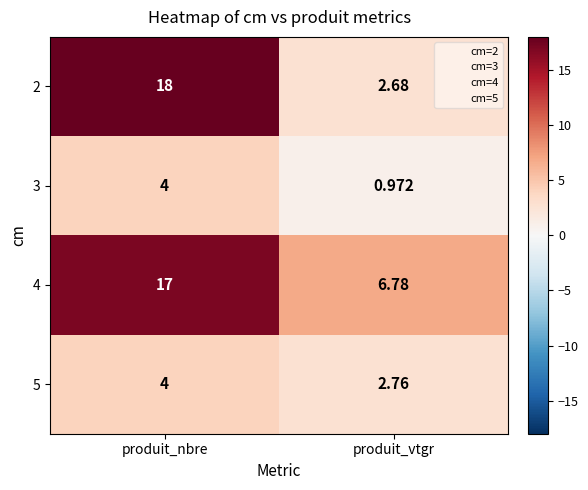

At which label does 2 reach its minimum?

produit_vtgr